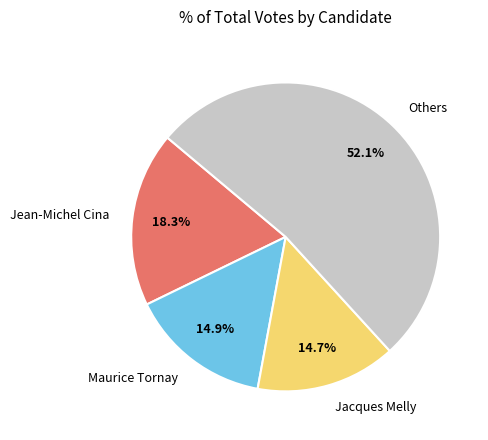

Which slice is the largest?

Others